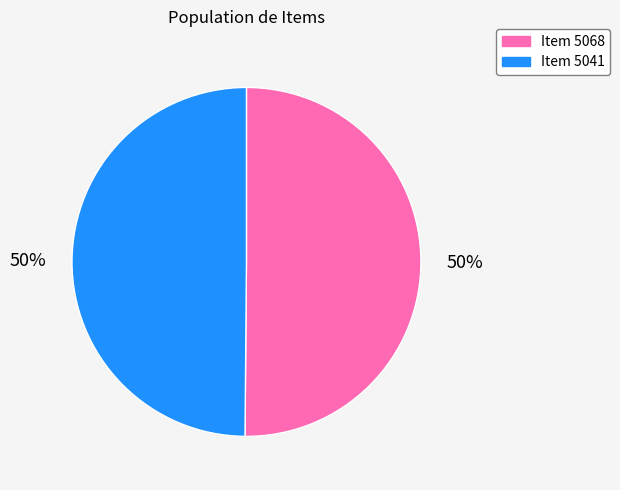

The Item 5068 slice represents 50% of the pie. True or false?

True